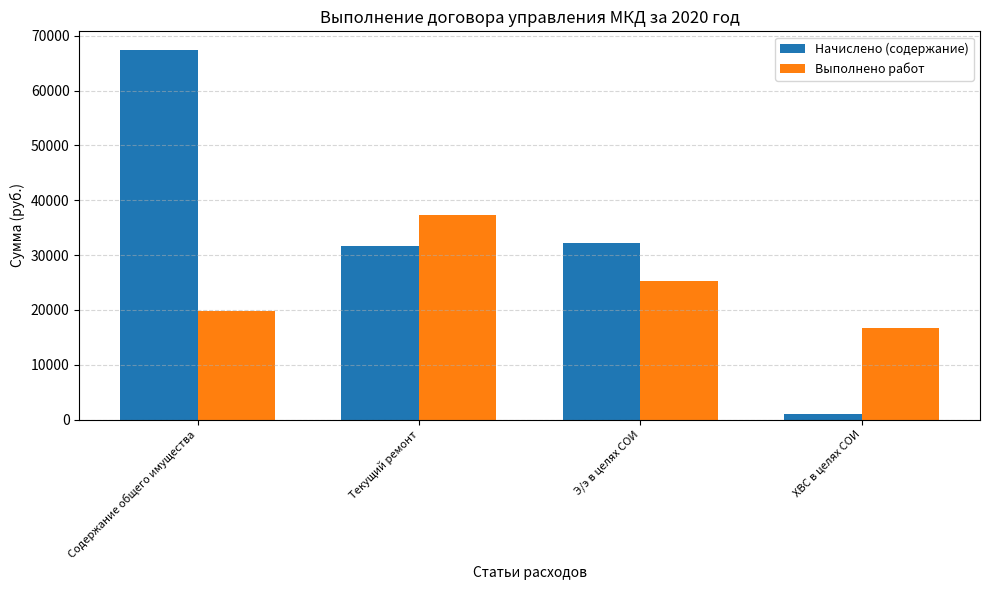

Where is Начислено (содержание) nearest to the value 34227?

Э/э в целях СОИ